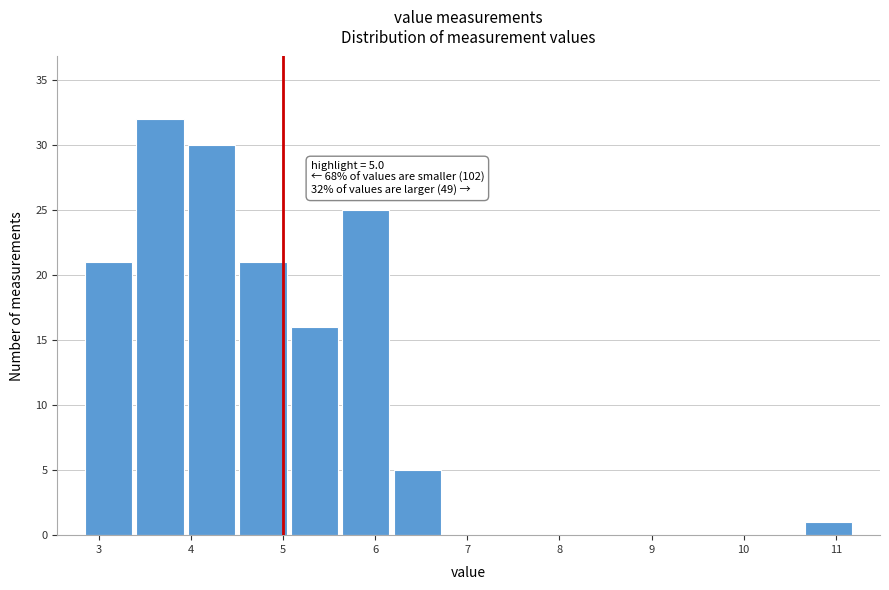

Which range on the x-axis has the tallest bar?

3.4 to 3.9